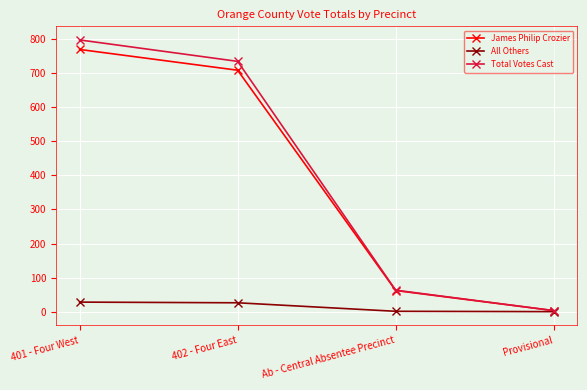

The Total Votes Cast series shows 1241 at 401 - Four West. True or false?

False